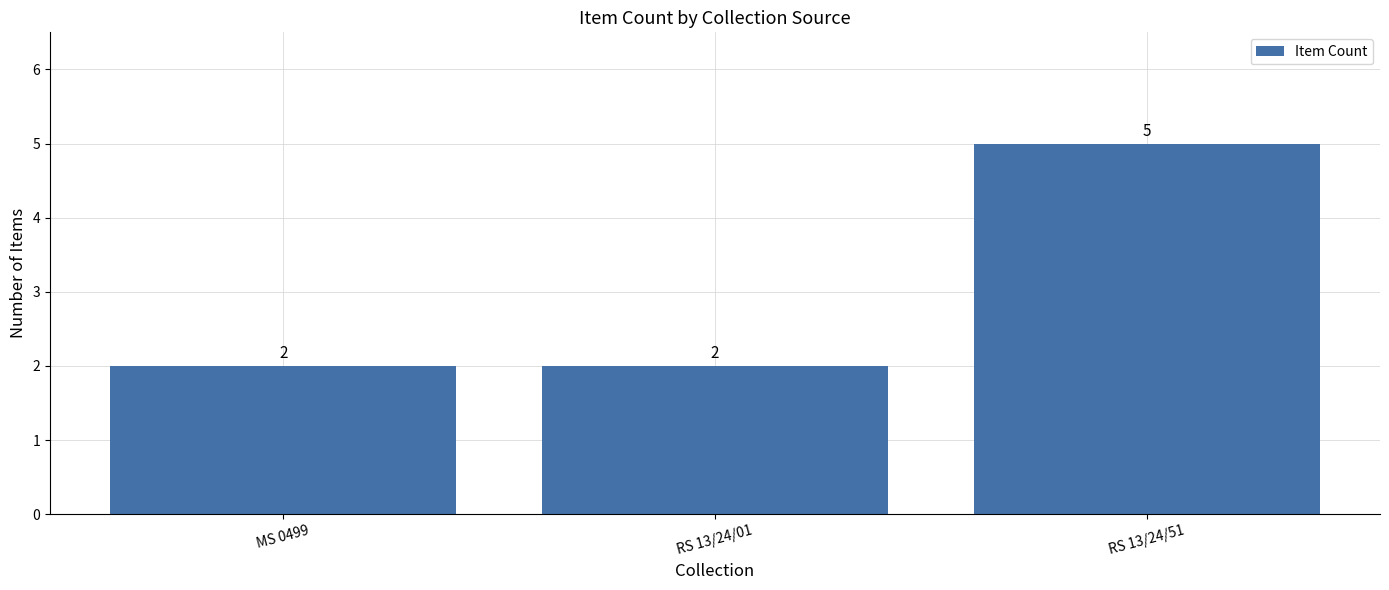

What is the label of the 3rd bar from the left?

RS 13/24/51